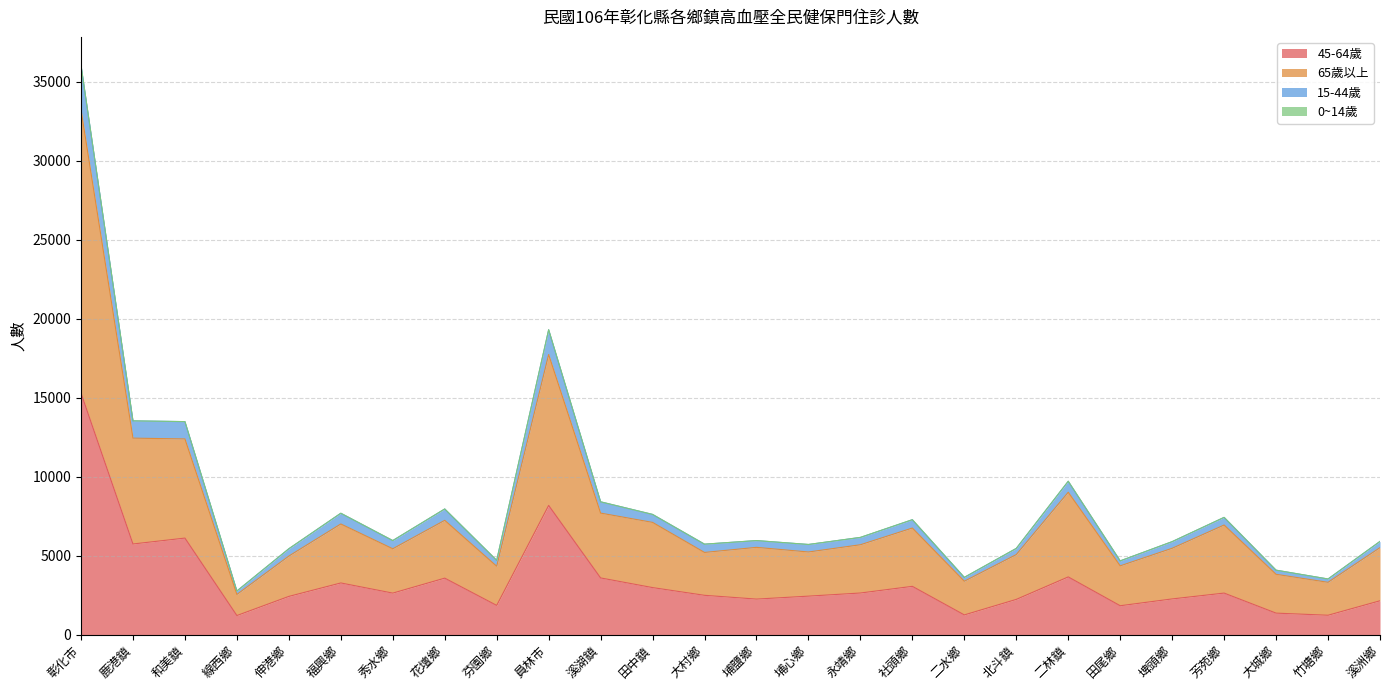

What is the label of the 11th point from the right?

永靖鄉